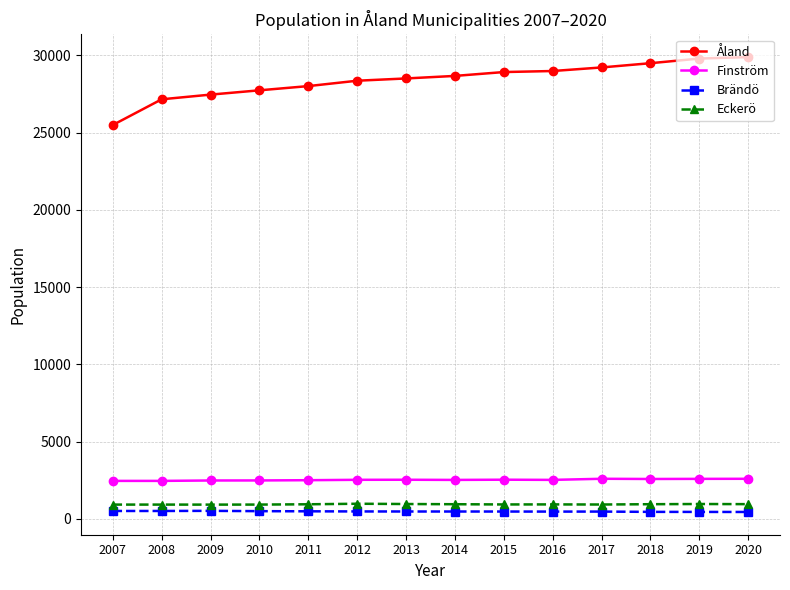

What is the maximum value for Finström?

2594